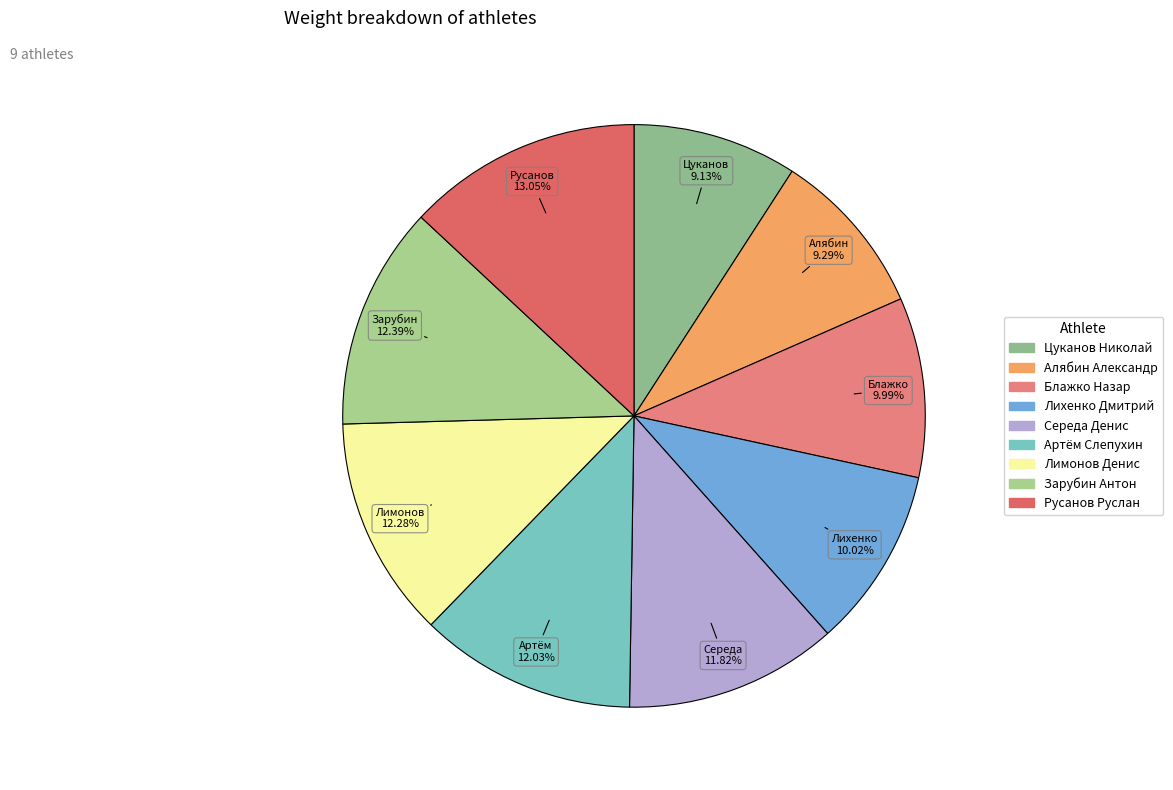

To the nearest percent, what is the average slice percentage?

11%